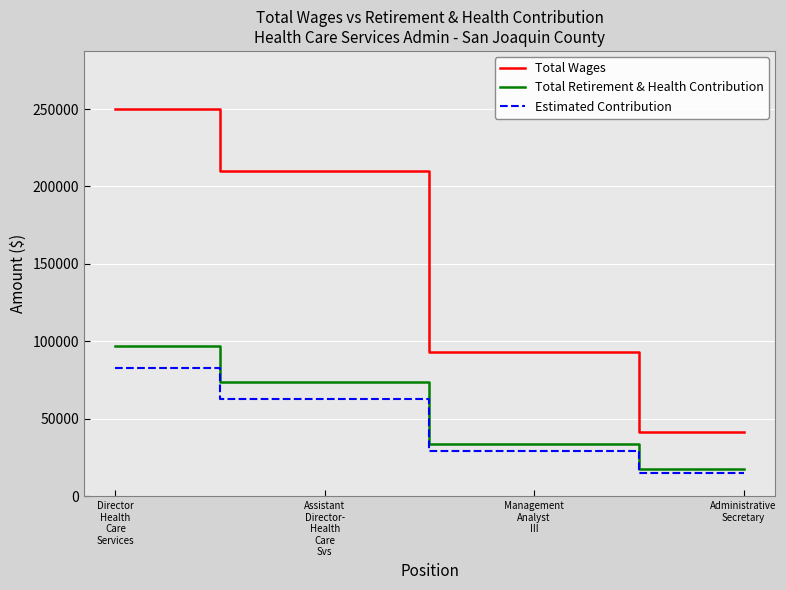

Is it true that Estimated Contribution equals 5734.2 at Administrative
Secretary?

False